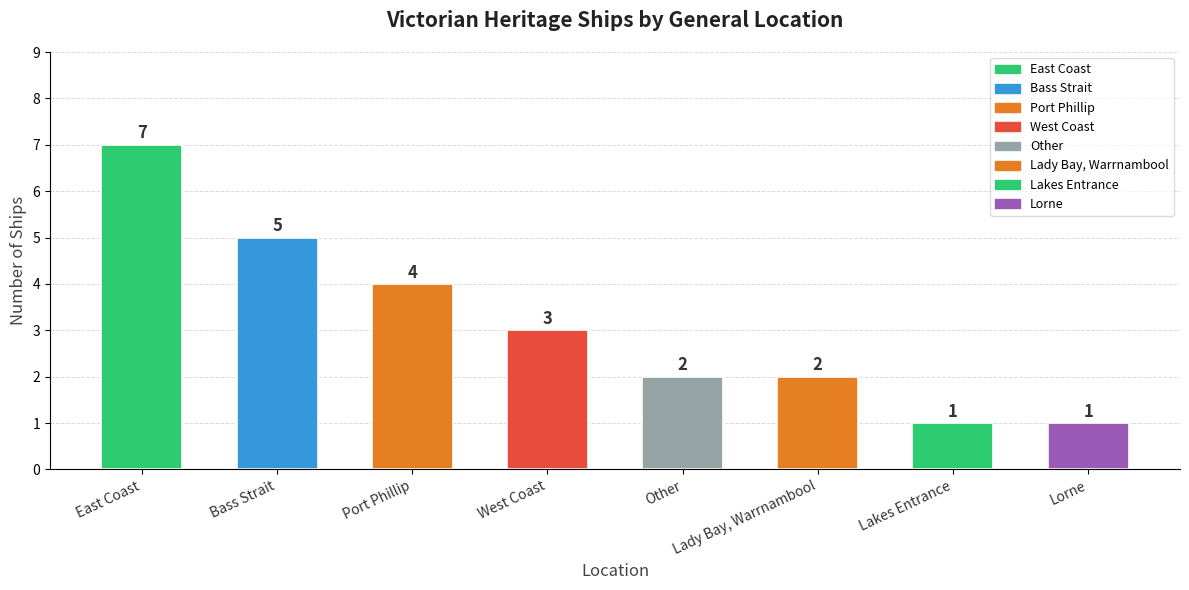

What is the label of the 8th bar from the right?

East Coast